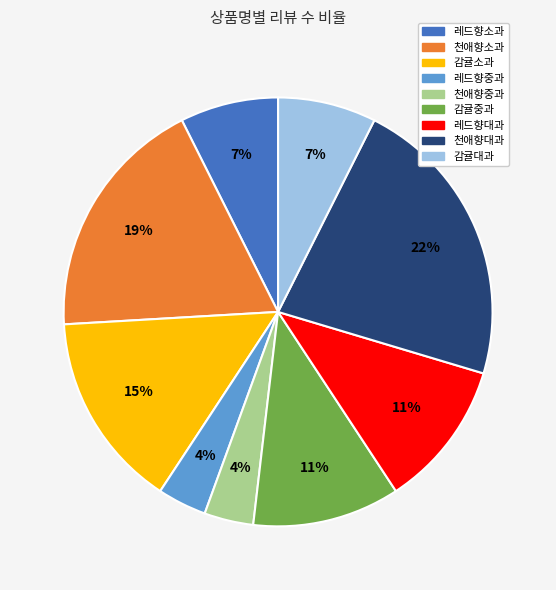

Which has a higher value, 레드향소과 or 천애향소과?

천애향소과